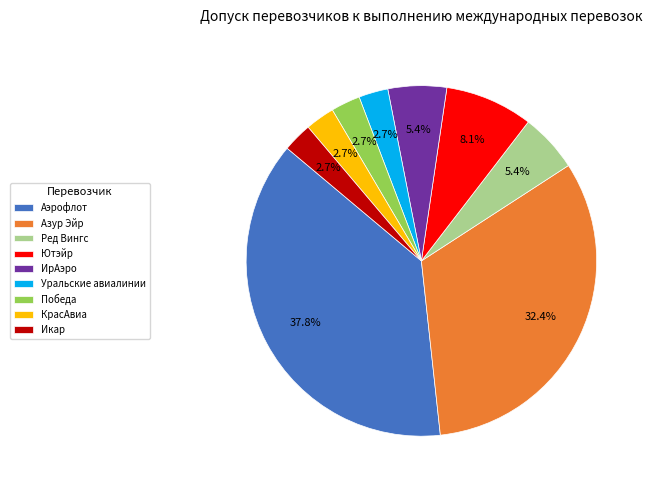

To the nearest percent, what portion does Икар represent?

3%